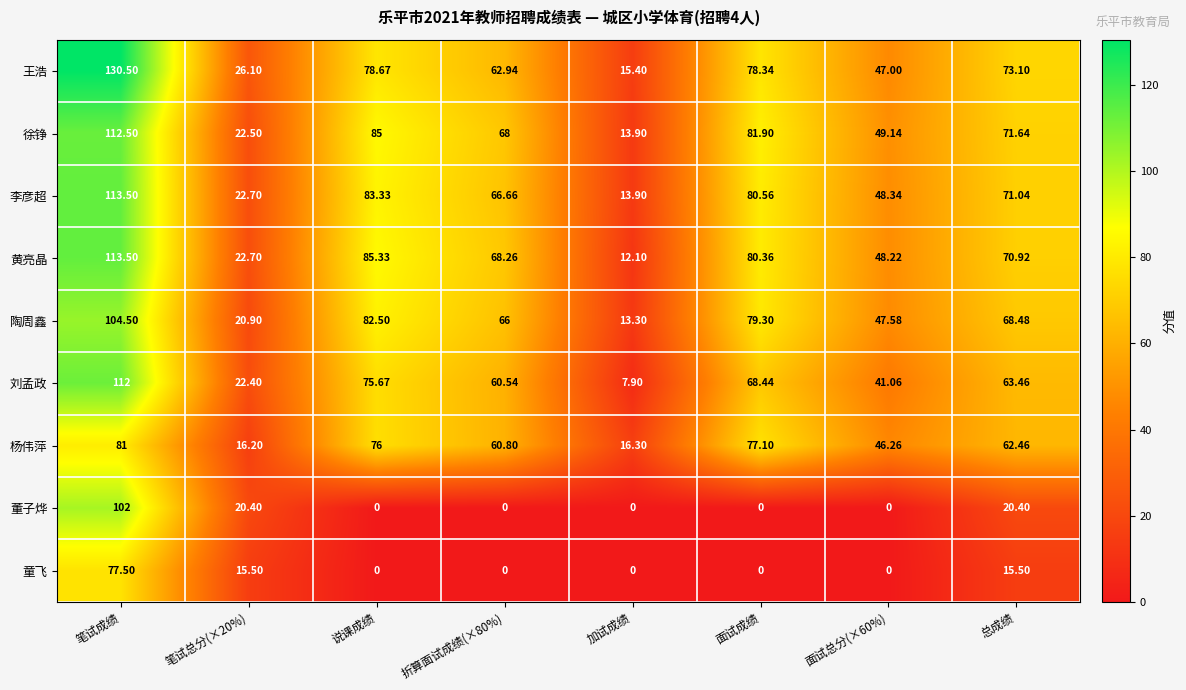

Is the value of 李彦超 at 加试成绩 greater than the value of 董子烨 at 加试成绩?

Yes